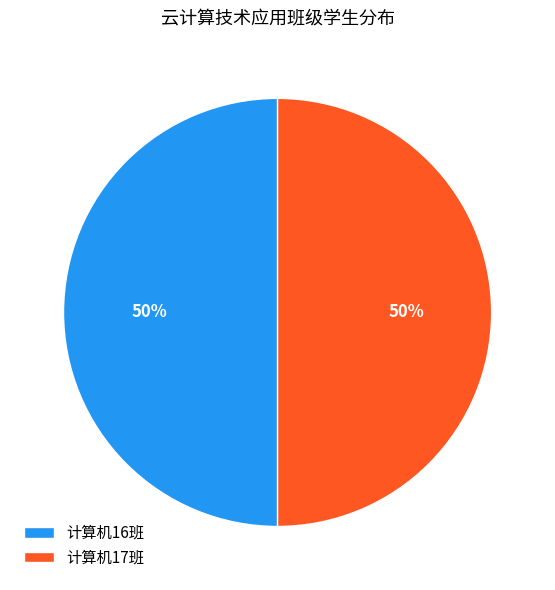

The 计算机17班 slice represents 57% of the pie. True or false?

False